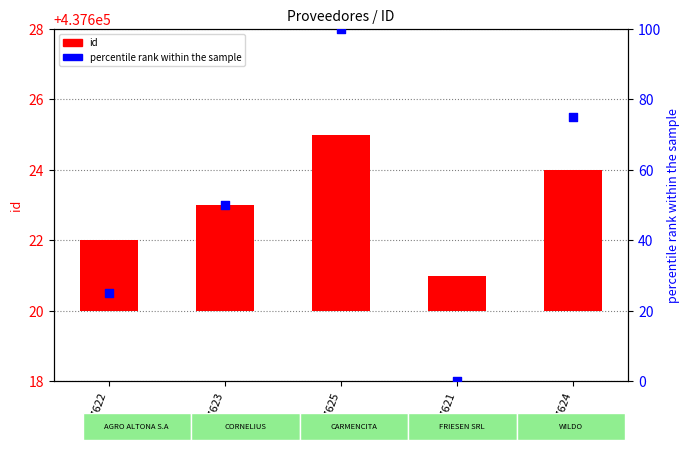

At which category is the sum across all series the highest?

437625